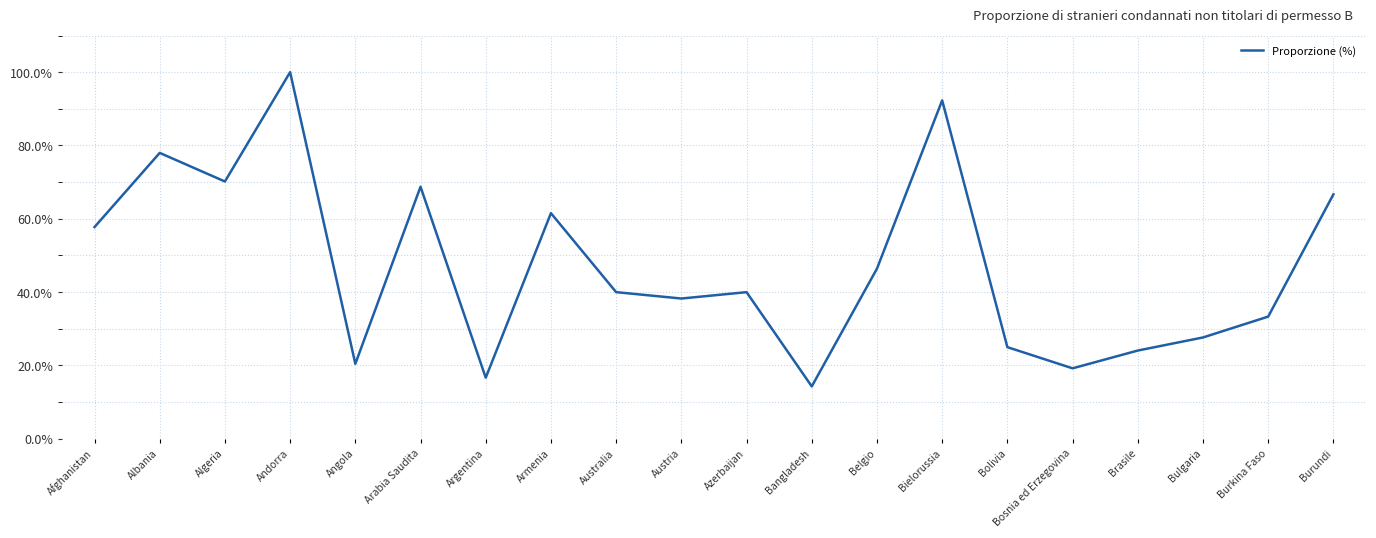

Which label corresponds to the smallest value in the chart?

Bangladesh